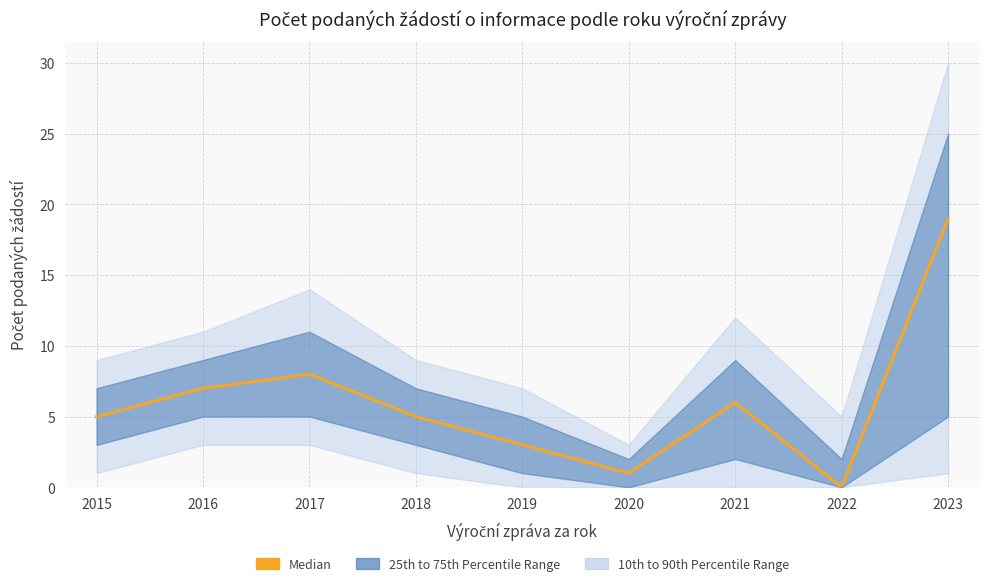

How many categories are shown in the chart?

9